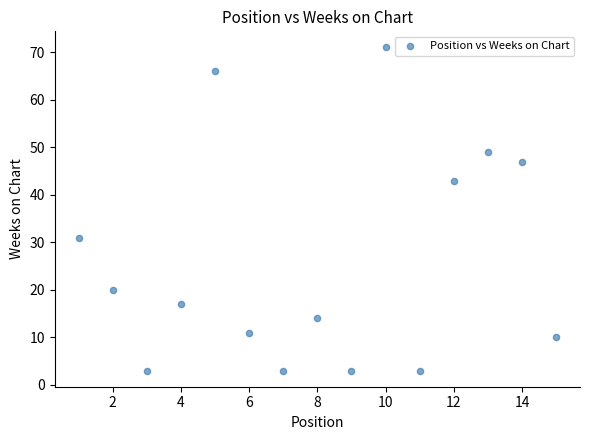

What is the range of Y values (max minus min)?

68